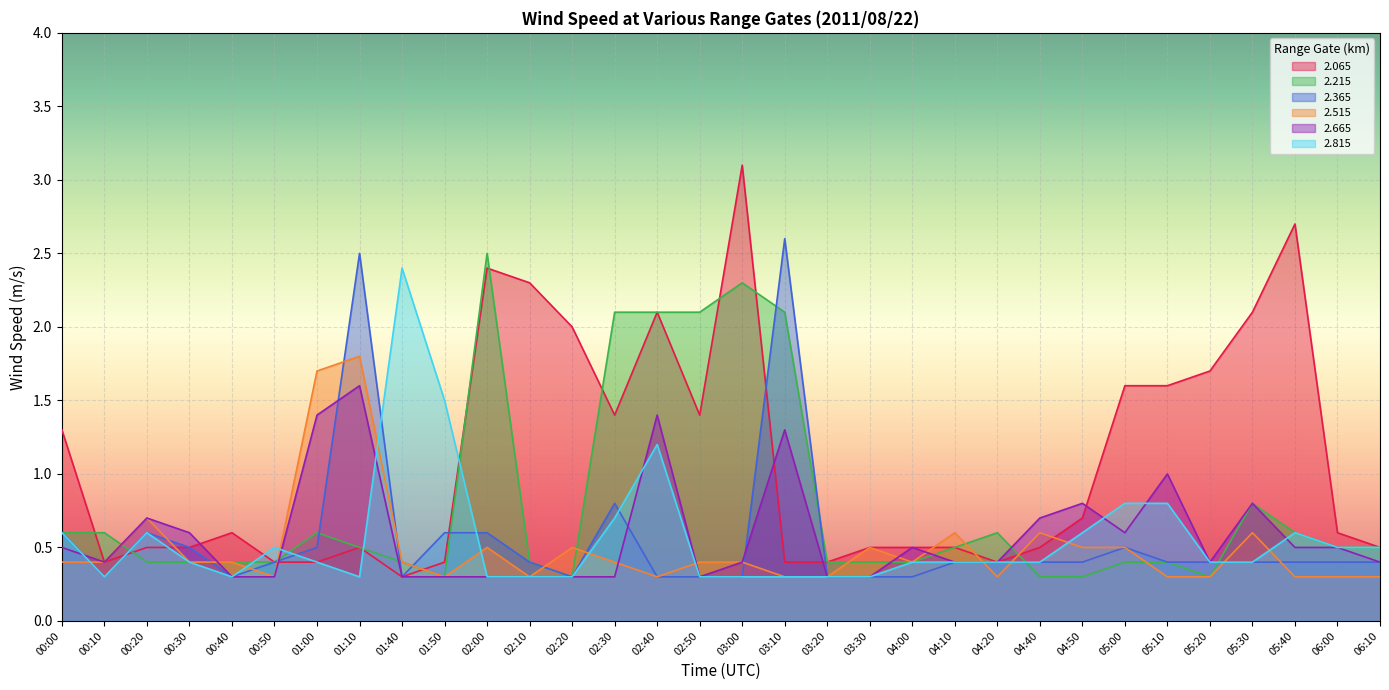

Reading left to right, list all the values displayed in this chart.

2.065: 1.3	0.4	0.5	0.5	0.6	0.4	0.4	0.5	0.3	0.4	2.4	2.3	2.0	1.4	2.1	1.4	3.1	0.4	0.4	0.5	0.5	0.5	0.4	0.5	0.7	1.6	1.6	1.7	2.1	2.7	0.6	0.5
2.215: 0.6	0.6	0.4	0.4	0.4	0.4	0.6	0.5	0.4	0.3	2.5	0.4	0.3	2.1	2.1	2.1	2.3	2.1	0.4	0.4	0.4	0.5	0.6	0.3	0.3	0.4	0.4	0.3	0.8	0.6	0.5	0.5
2.365: 0.6	0.3	0.6	0.5	0.3	0.4	0.5	2.5	0.3	0.6	0.6	0.4	0.3	0.8	0.3	0.3	0.3	2.6	0.3	0.3	0.3	0.4	0.4	0.4	0.4	0.5	0.4	0.4	0.4	0.4	0.4	0.4
2.515: 0.4	0.4	0.7	0.4	0.4	0.3	1.7	1.8	0.4	0.3	0.5	0.3	0.5	0.4	0.3	0.4	0.4	0.3	0.3	0.5	0.4	0.6	0.3	0.6	0.5	0.5	0.3	0.3	0.6	0.3	0.3	0.3
2.665: 0.5	0.4	0.7	0.6	0.3	0.3	1.4	1.6	0.3	0.3	0.3	0.3	0.3	0.3	1.4	0.3	0.4	1.3	0.3	0.3	0.5	0.4	0.4	0.7	0.8	0.6	1.0	0.4	0.8	0.5	0.5	0.4
2.815: 0.6	0.3	0.6	0.4	0.3	0.5	0.4	0.3	2.4	1.5	0.3	0.3	0.3	0.7	1.2	0.3	0.3	0.3	0.3	0.3	0.4	0.4	0.4	0.4	0.6	0.8	0.8	0.4	0.4	0.6	0.5	0.5